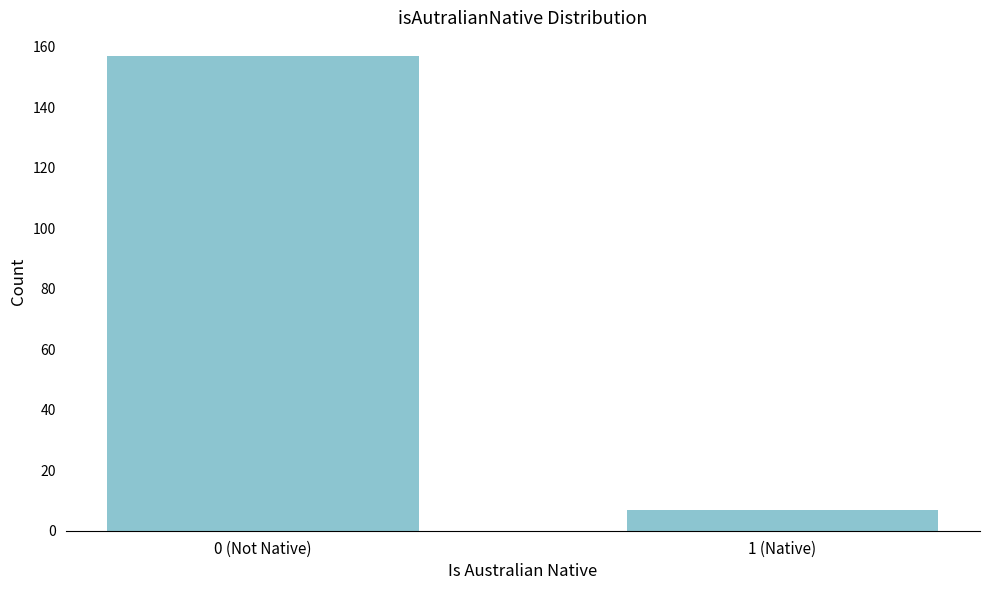

Reading left to right, transcribe all the data shown in this chart.

157	7